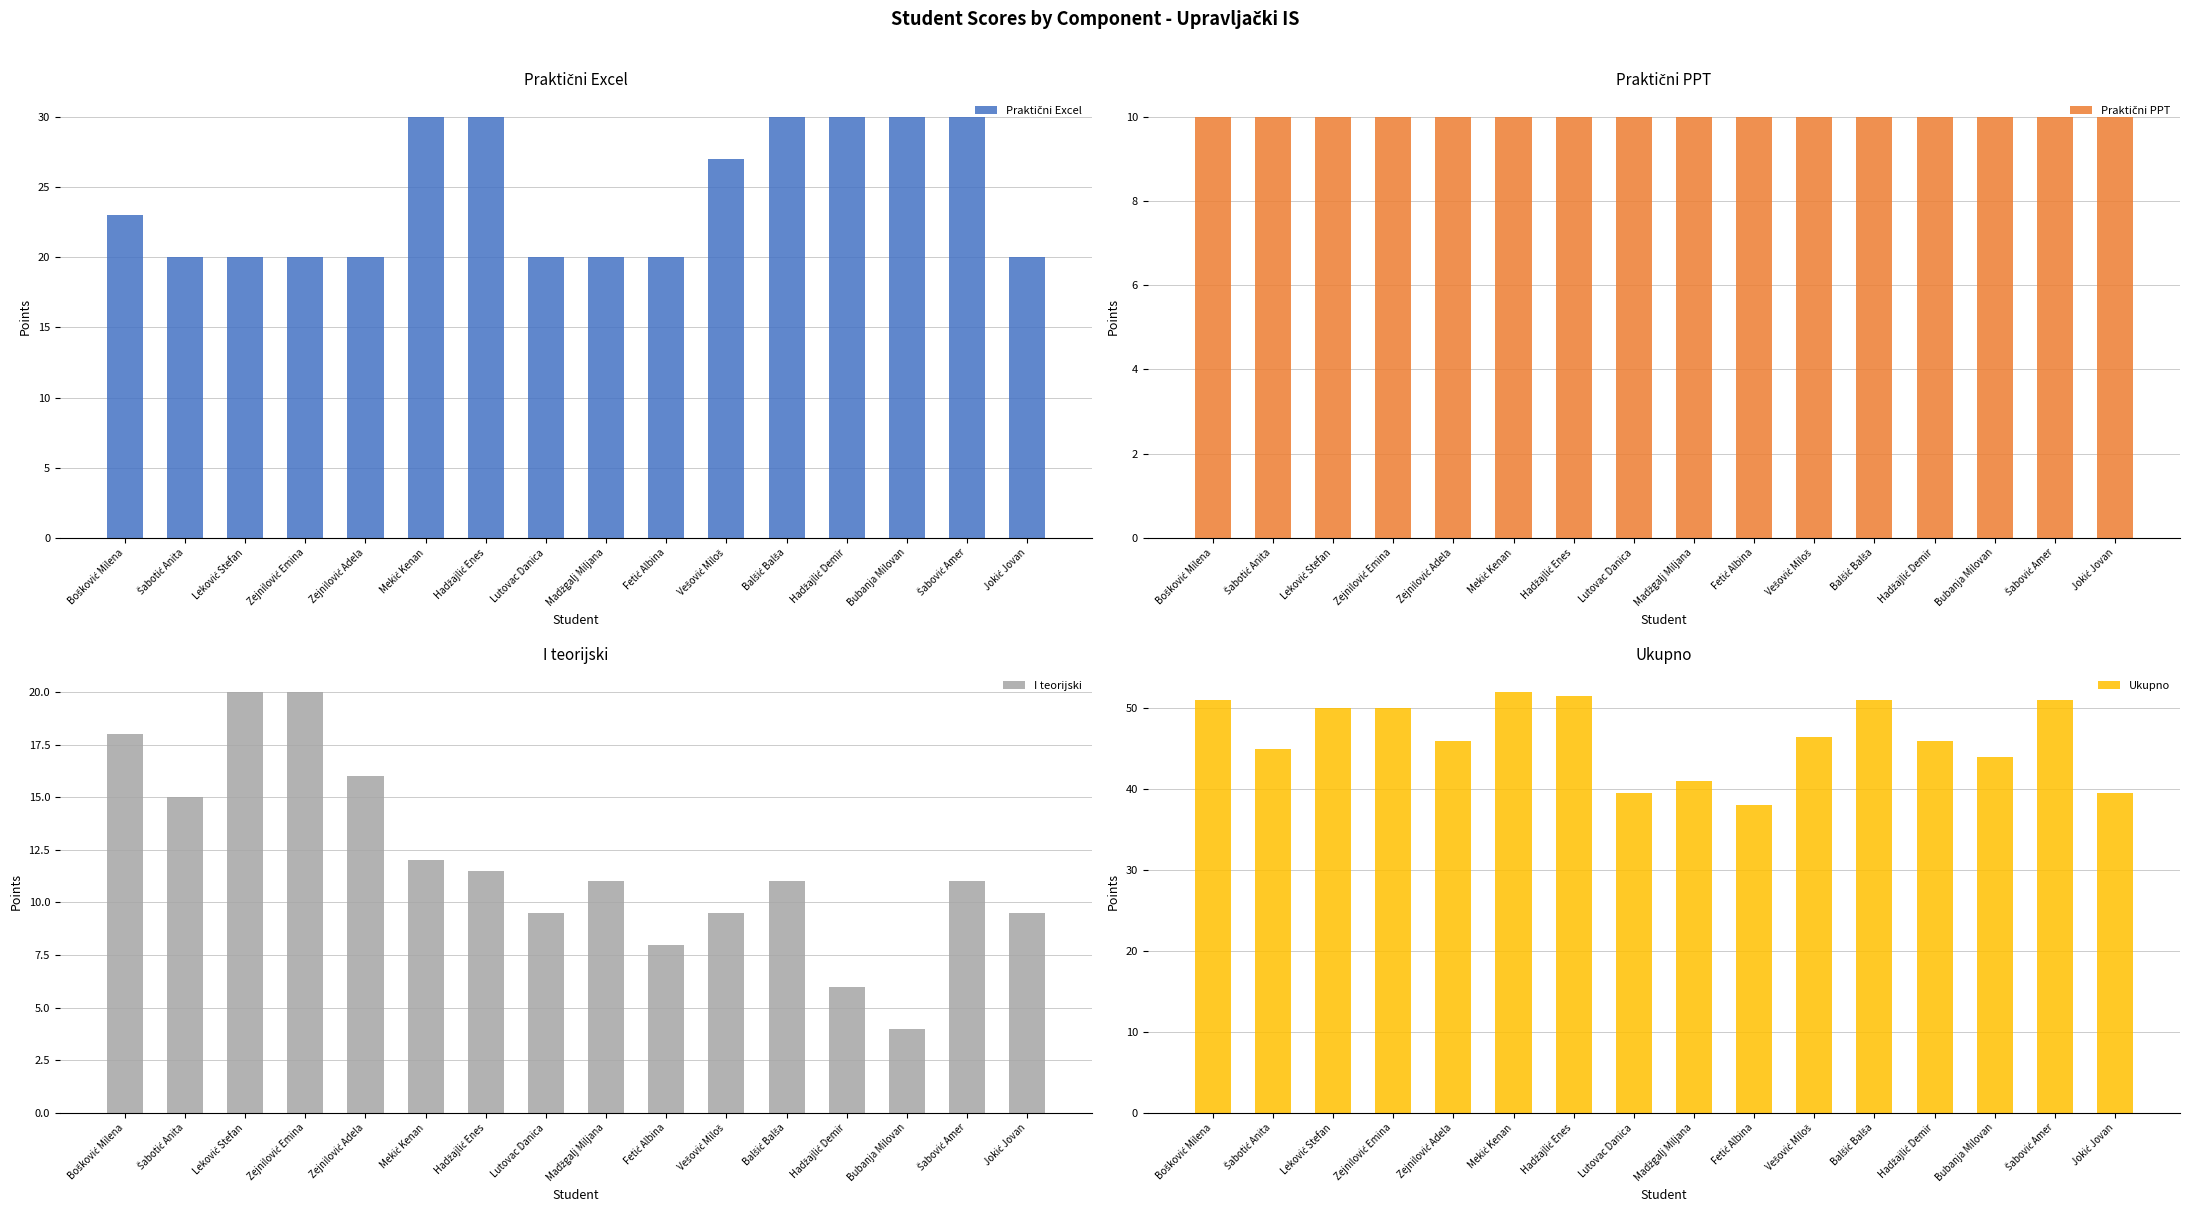

What is the smallest value displayed?

4.0